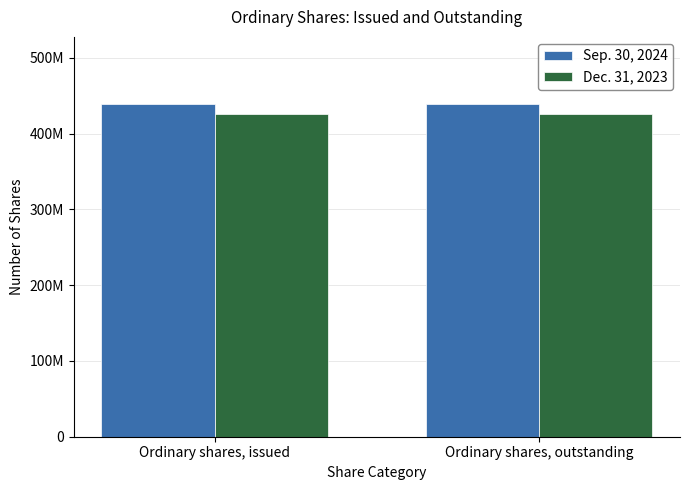

Which series changed the most between Ordinary shares, issued and Ordinary shares, outstanding?

Sep. 30, 2024